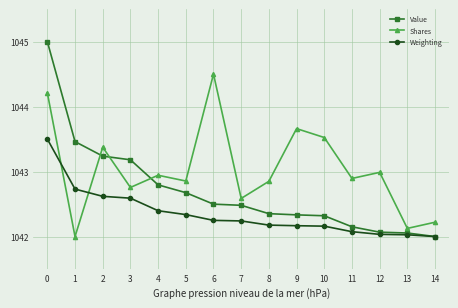

Between which two adjacent categories do Shares and Value first intersect?

1 and 2